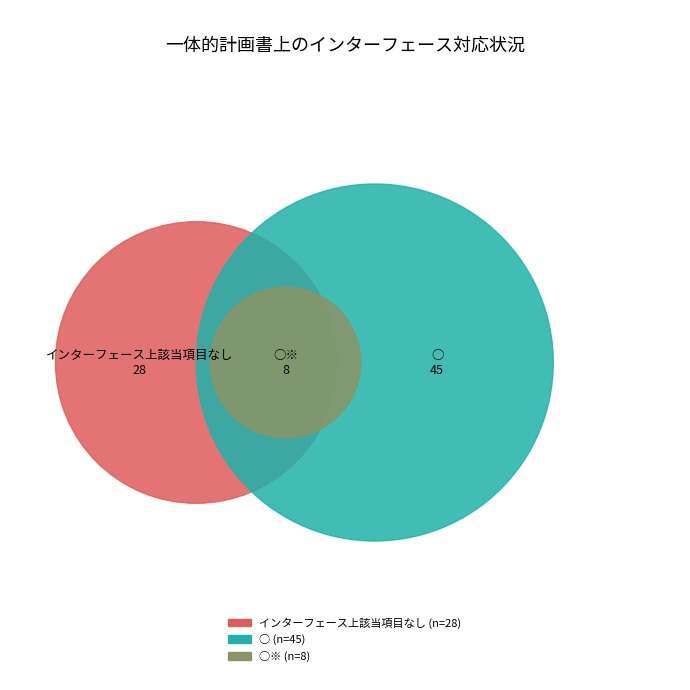

Rank the categories by value from lowest to highest.

○※, インターフェース上該当項目なし, ○